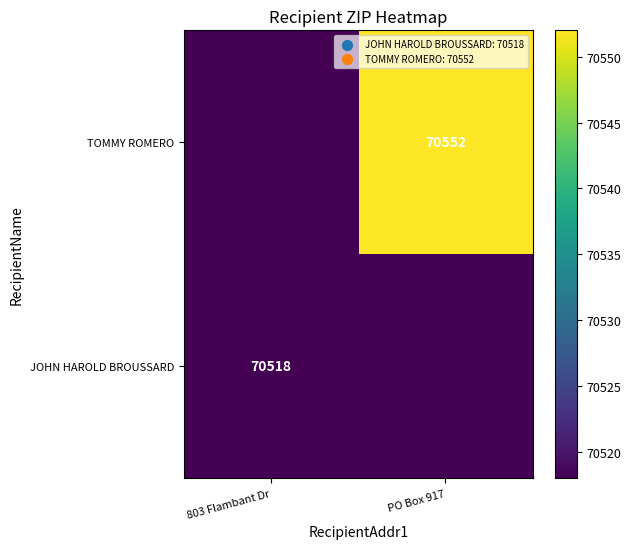

Is it true that JOHN HAROLD BROUSSARD equals 70518 at 803 Flambant Dr?

True